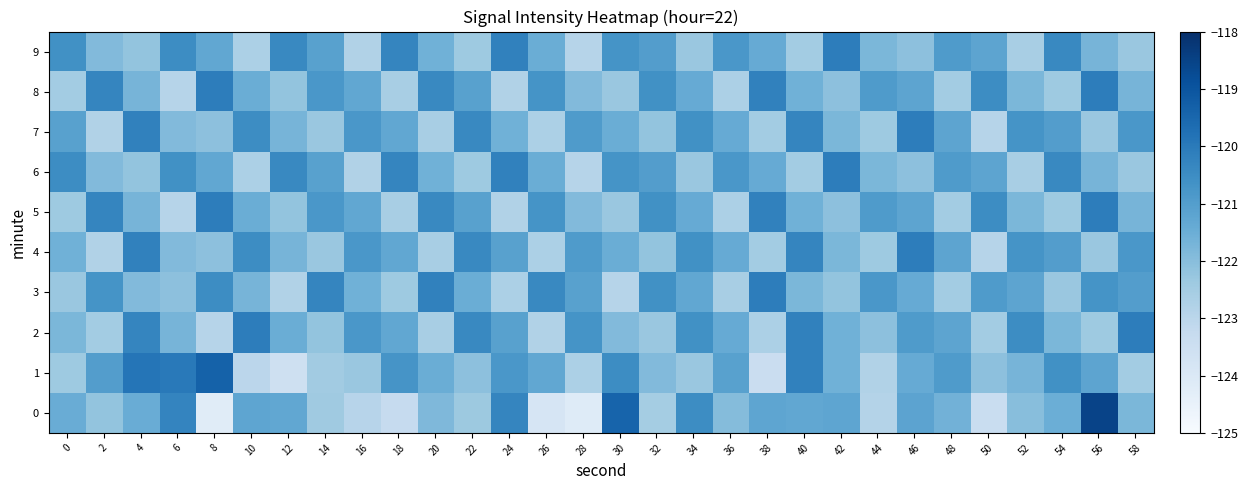

Count the number of data series in this chart.

10